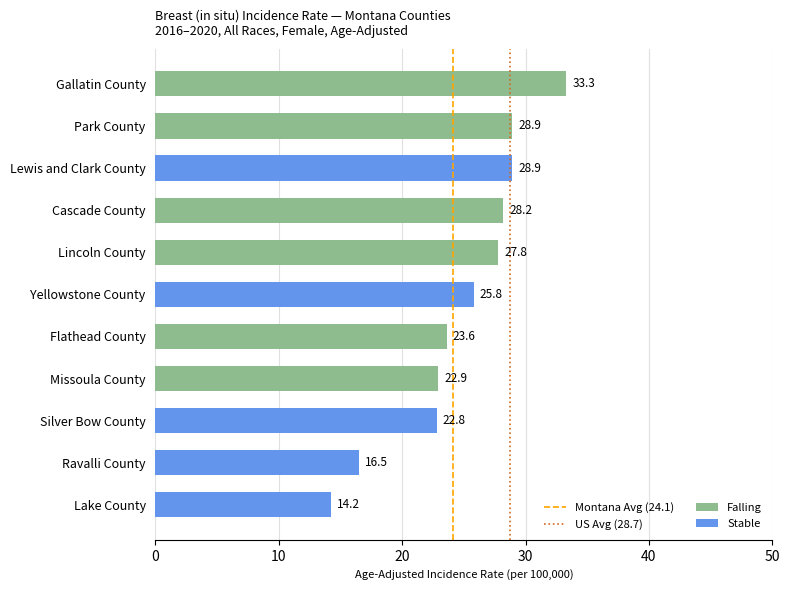

List the labels in order of value, smallest first.

Lake County, Ravalli County, Silver Bow County, Missoula County, Flathead County, Yellowstone County, Lincoln County, Cascade County, Park County, Lewis and Clark County, Gallatin County